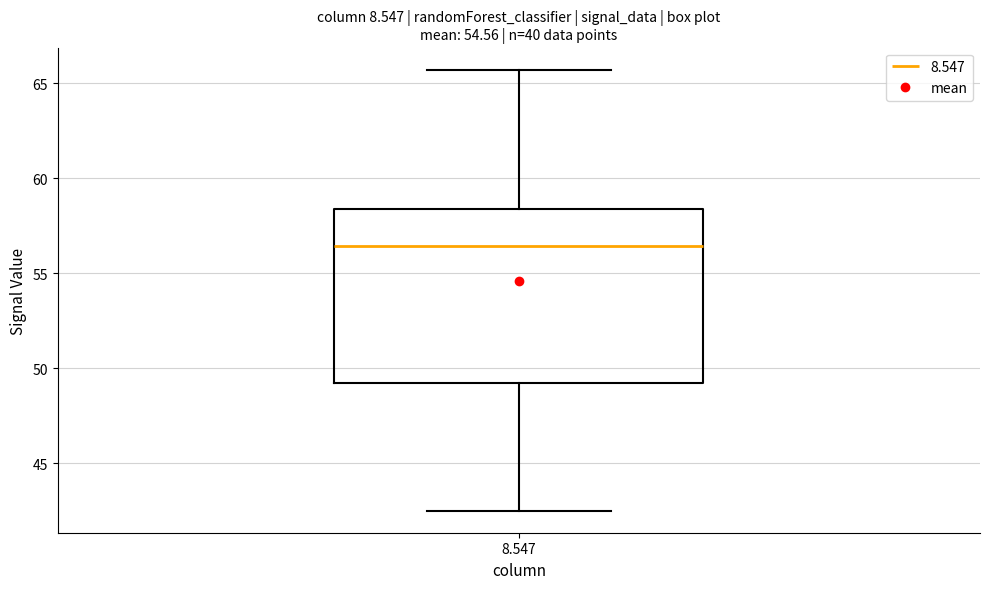

Transcribe this box plot: give where the median line is, the range the box spans, and where the two whiskers end, as read against the y-axis. The values are not printed on the chart, so give them approximately, as read against the axis.

median 56.5, box 49.0 to 58.5, whiskers 42.5 to 65.5